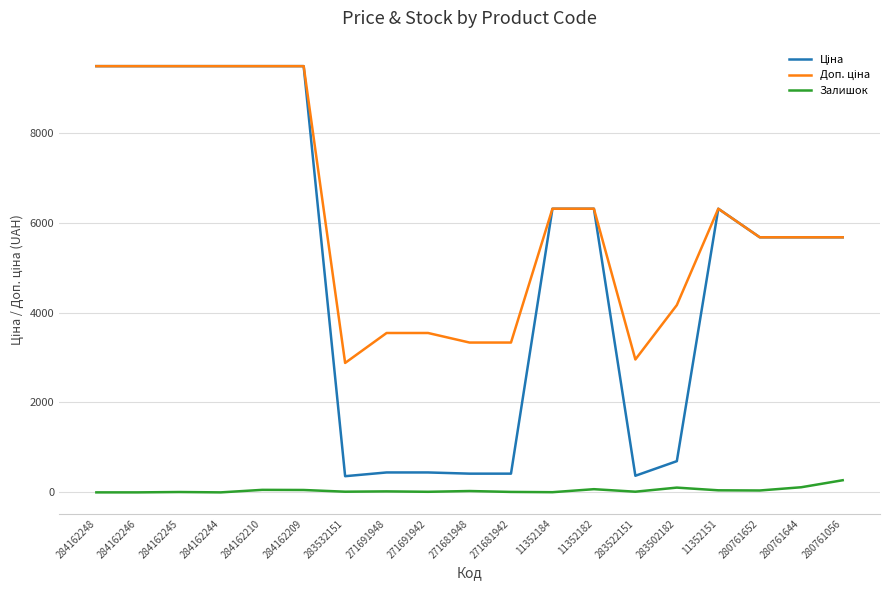

What is the total value across all series at 284162244?

18960.1